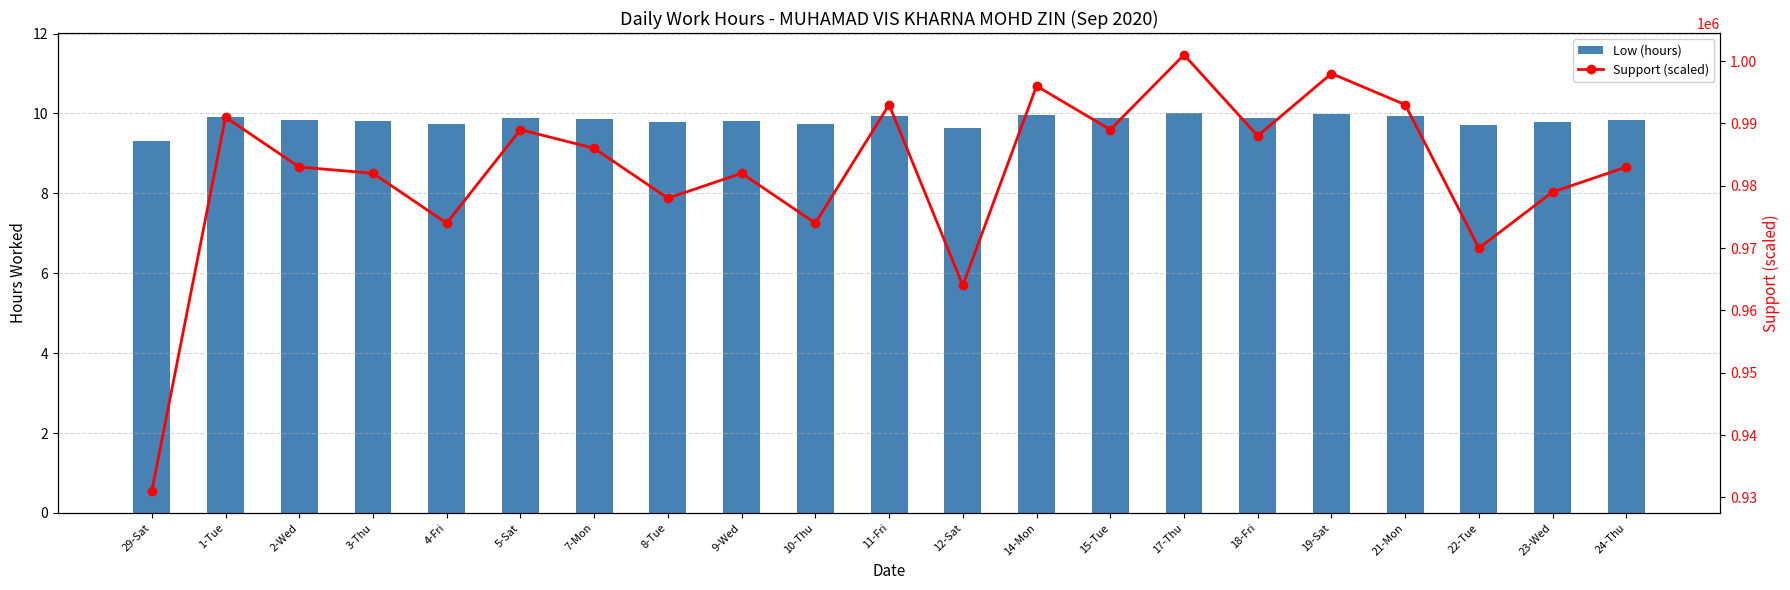

The value of Support (scaled) at 17-Thu is 315792.5. True or false?

False